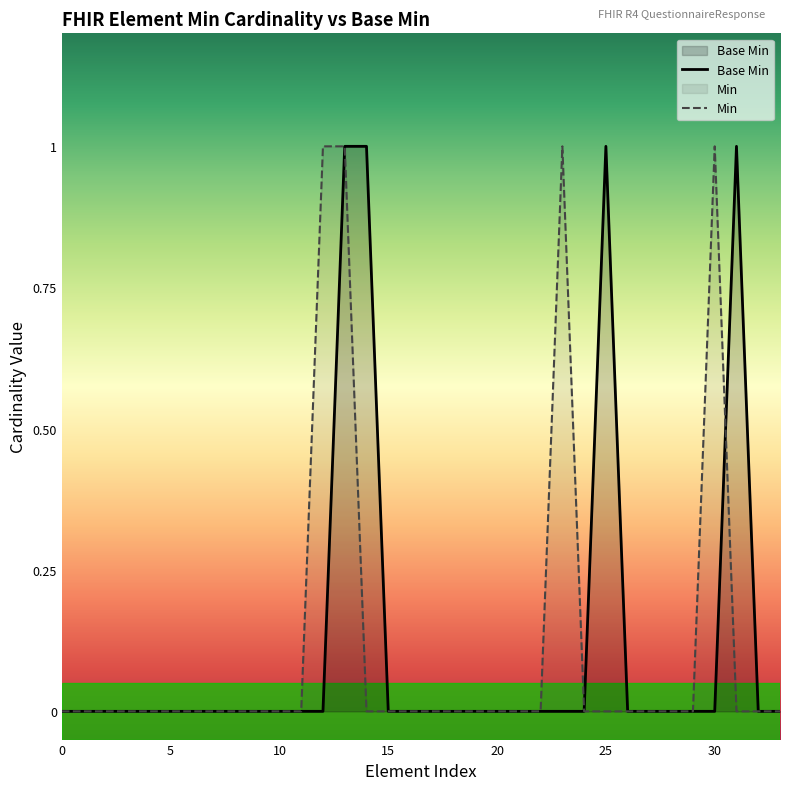

Rank the series by their maximum value, from highest to lowest.

Base Min, Min